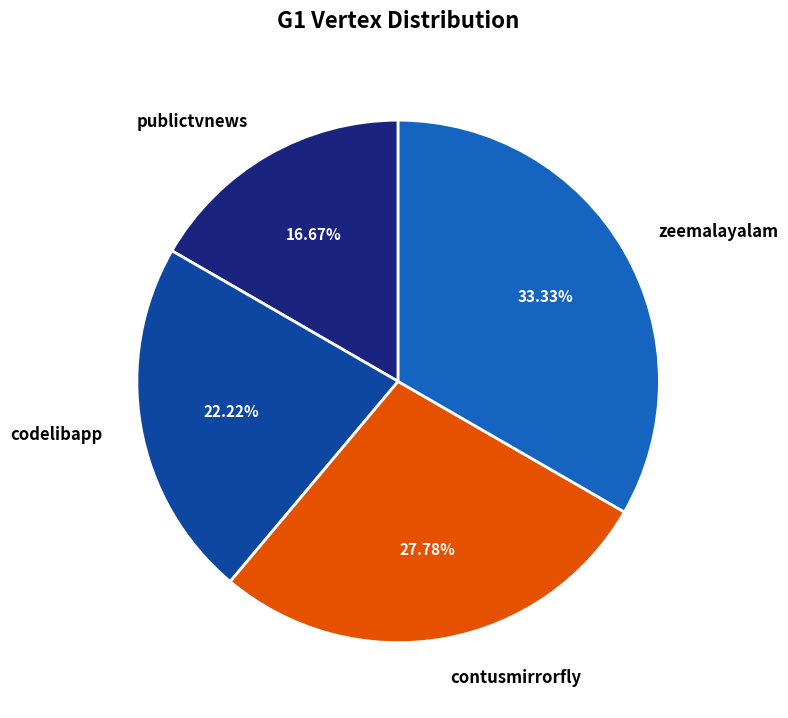

The codelibapp slice represents 22% of the pie. True or false?

True